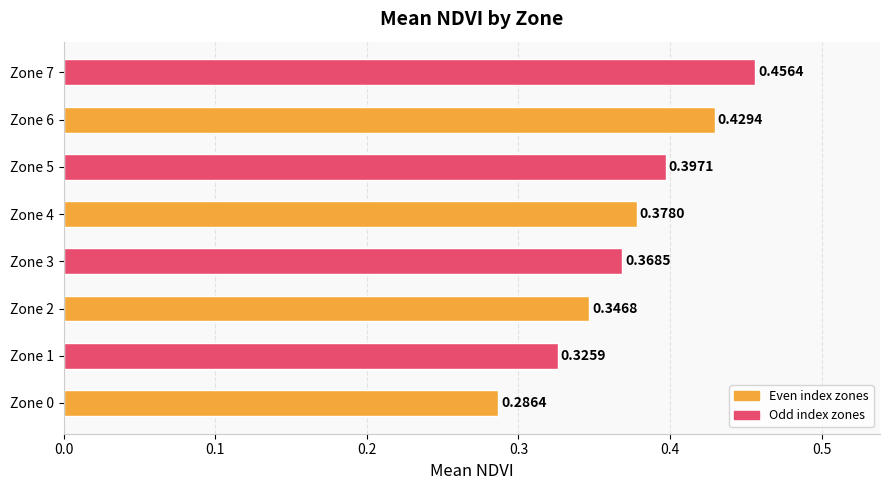

List the labels in order of value, largest first.

Zone 7, Zone 6, Zone 5, Zone 4, Zone 3, Zone 2, Zone 1, Zone 0